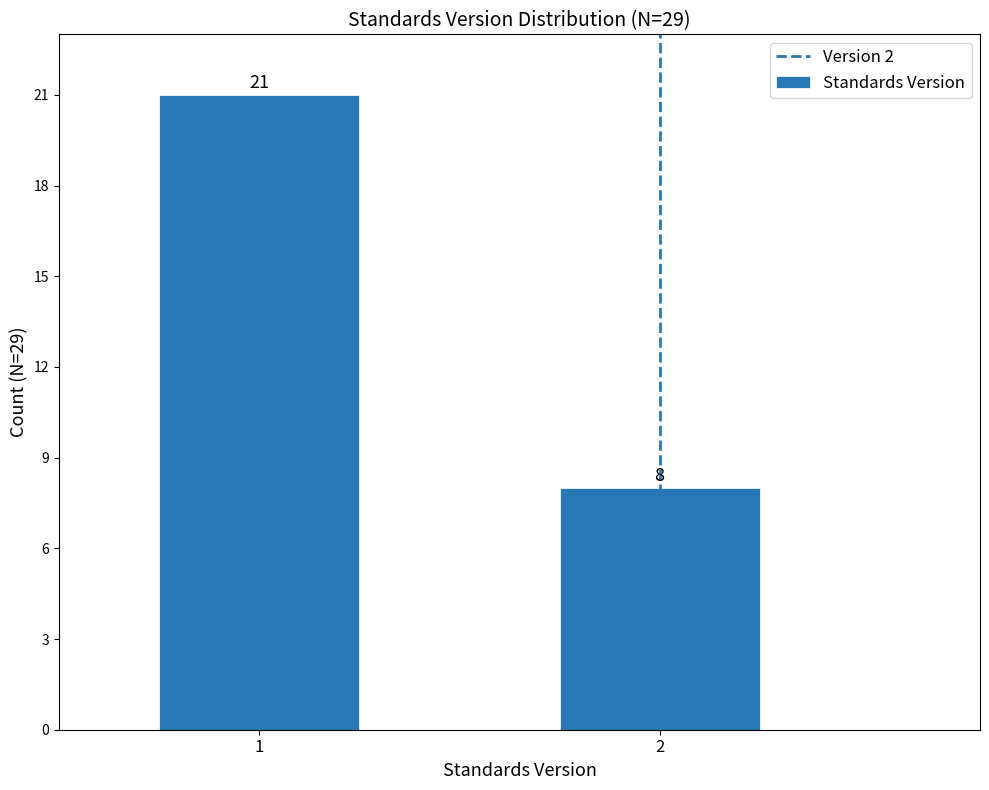

Reading right to left, transcribe all the data shown in this chart.

8	21